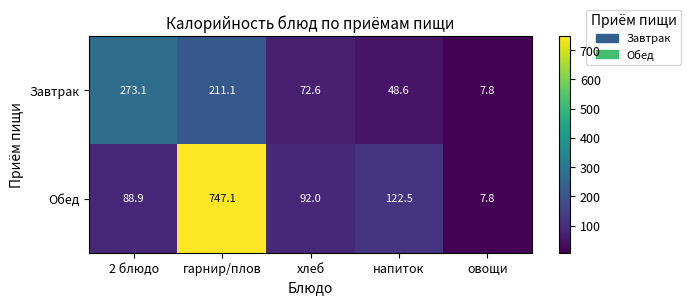

Reading right to left, what are all the values shown in this chart?

Завтрак: 7.8	48.6	72.6	211.1	273.1
Обед: 7.8	122.5	92.0	747.1	88.9